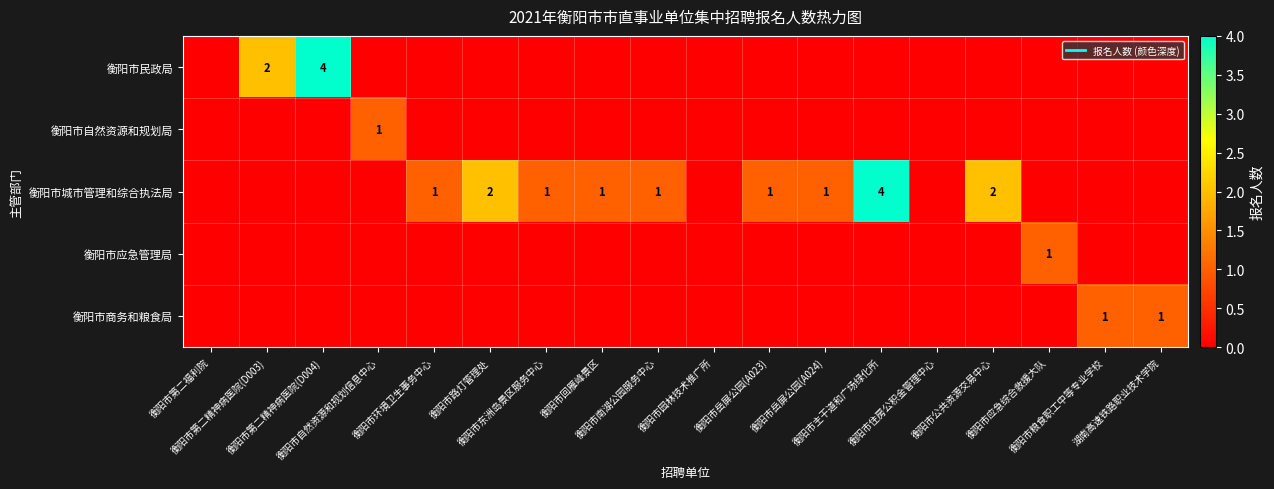

What is the sum of all 衡阳市自然资源和规划局 values?

1